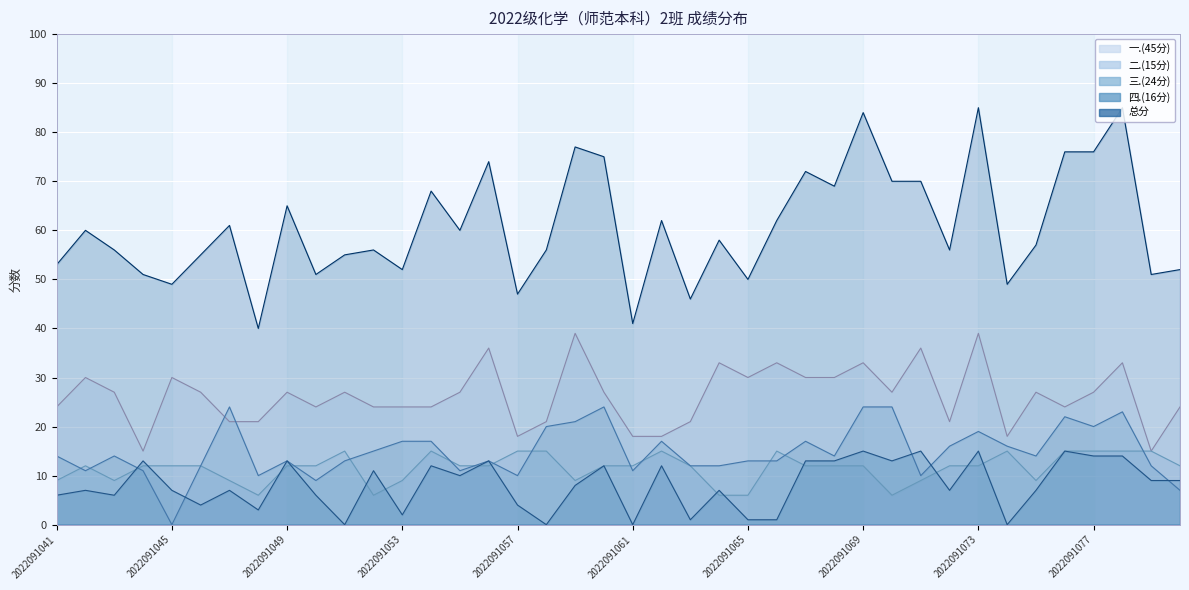

Reading left to right, extract all data points from this chart.

一.(45分): 24	30	27	15	30	27	21	21	27	24	27	24	24	24	27	36	18	21	39	27	18	18	21	33	30	33	30	30	33	27	36	21	39	18	27	24	27	33	15	24
二.(15分): 9	12	9	12	12	12	9	6	12	12	15	6	9	15	12	12	15	15	9	12	12	15	12	6	6	15	12	12	12	6	9	12	12	15	9	15	15	15	15	12
三.(24分): 14	11	14	11	0	12	24	10	13	9	13	15	17	17	11	13	10	20	21	24	11	17	12	12	13	13	17	14	24	24	10	16	19	16	14	22	20	23	12	7
四.(16分): 6	7	6	13	7	4	7	3	13	6	0	11	2	12	10	13	4	0	8	12	0	12	1	7	1	1	13	13	15	13	15	7	15	0	7	15	14	14	9	9
总分: 53	60	56	51	49	55	61	40	65	51	55	56	52	68	60	74	47	56	77	75	41	62	46	58	50	62	72	69	84	70	70	56	85	49	57	76	76	85	51	52